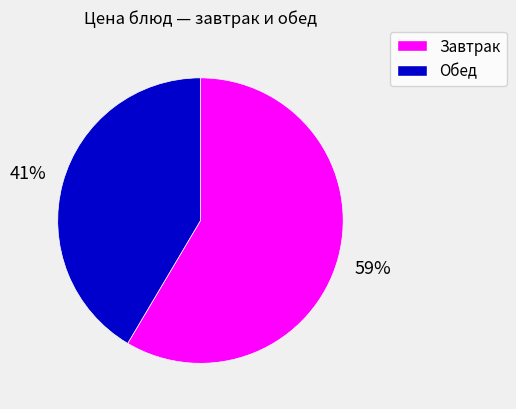

Is there a majority slice in this chart?

Yes